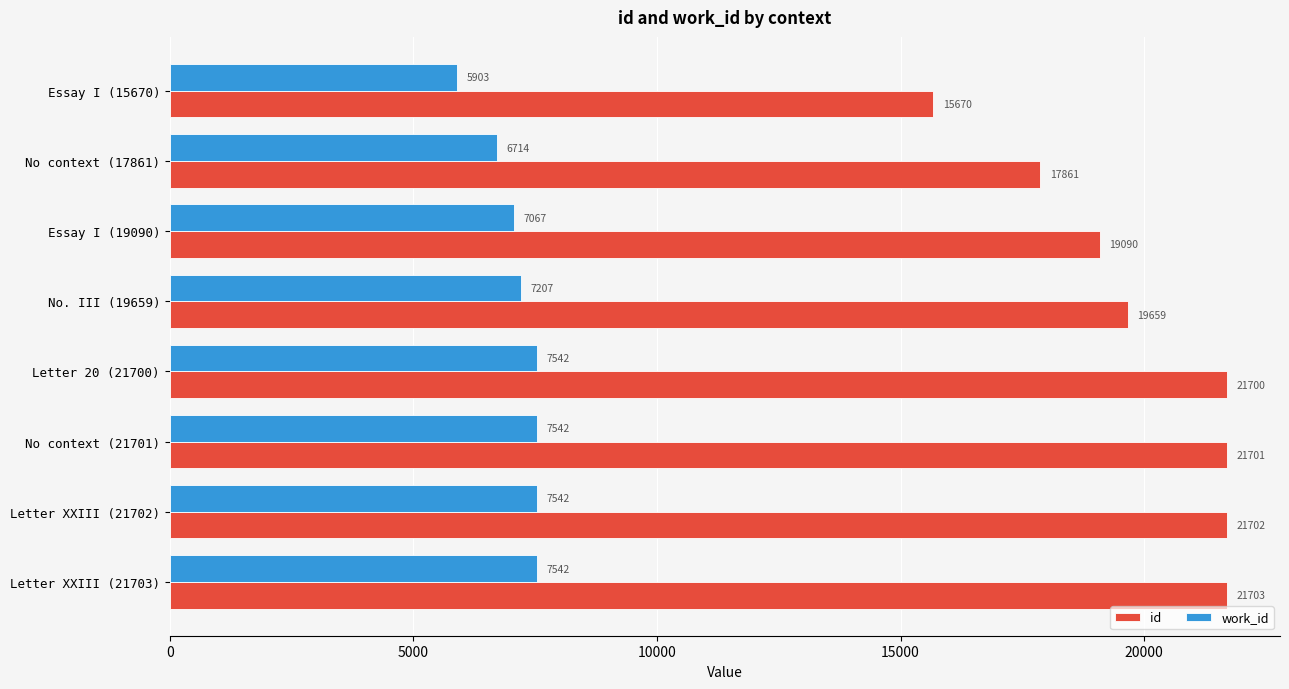

What is the average value of the id series?

19886